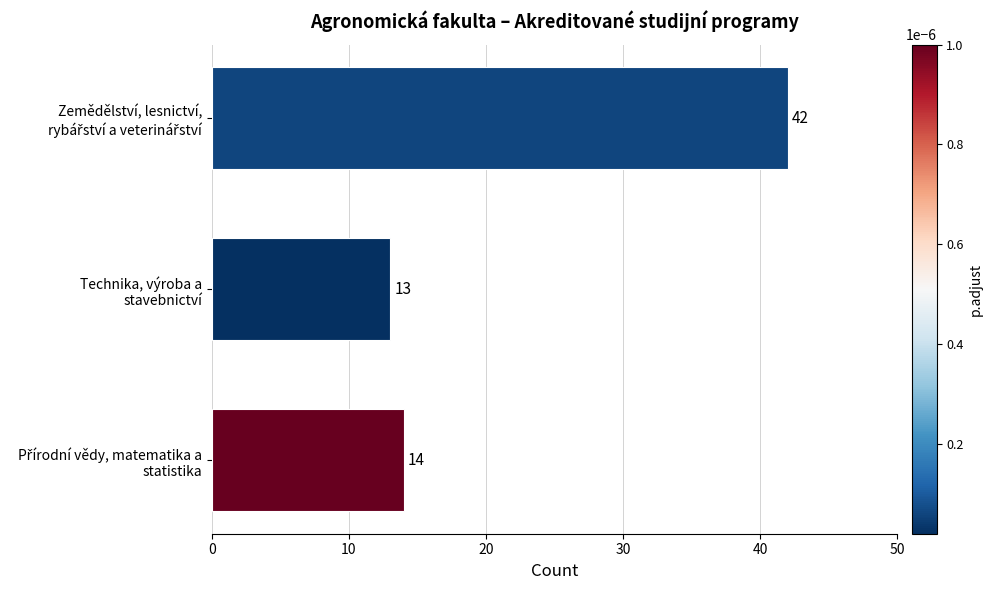

What is the difference between the maximum and minimum values?

29